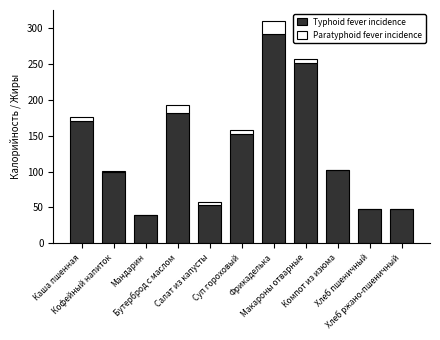

What is the maximum value for Typhoid fever incidence?

292.5